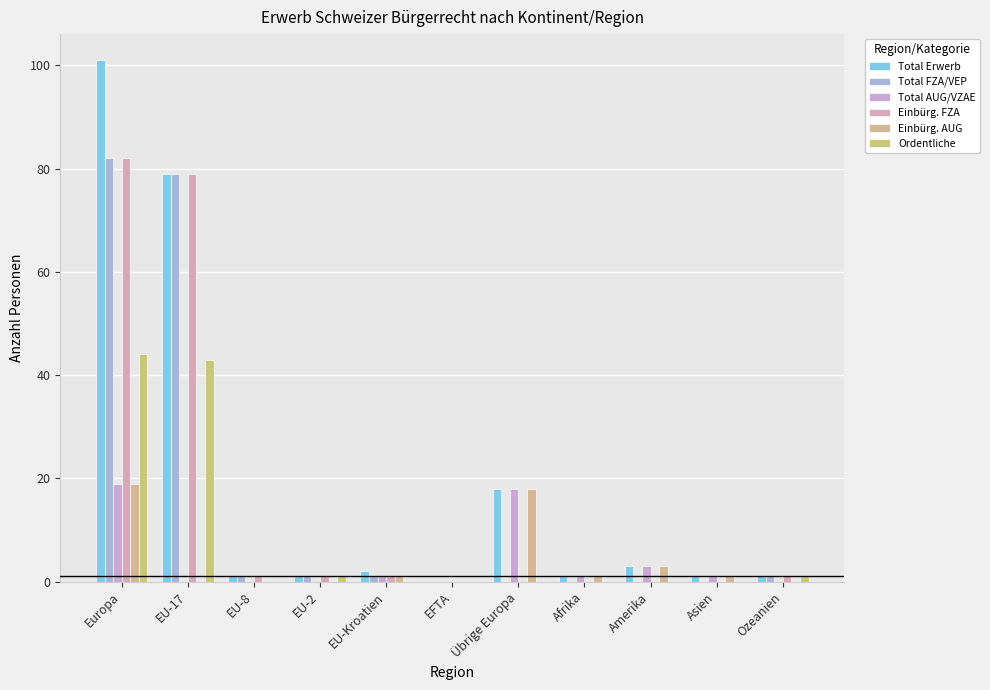

How many categories are shown in the chart?

11